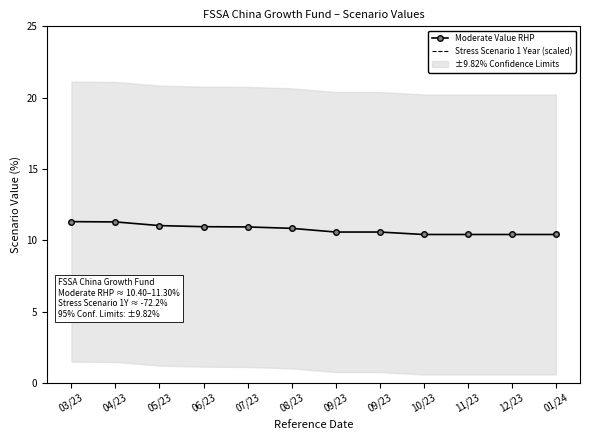

Is this an area chart (filled region under the line)?

No